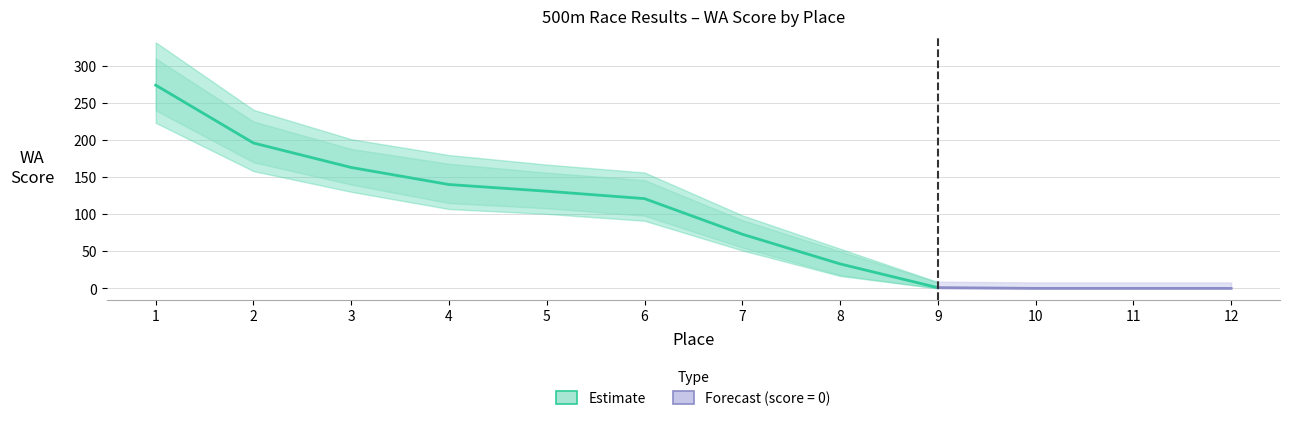

Is this an area chart (filled region under the line)?

No